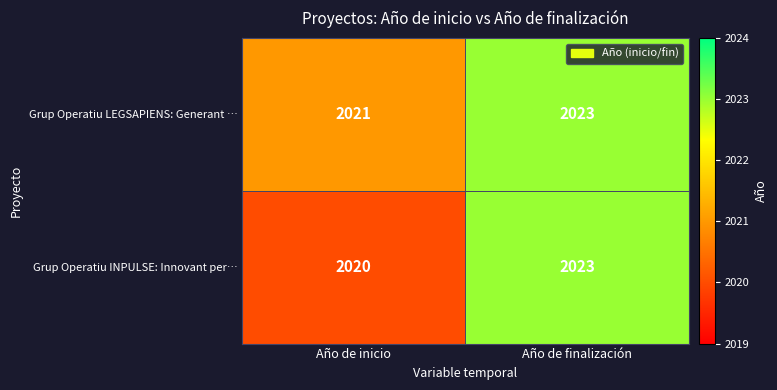

At which category is the sum across all series the highest?

Año de finalización